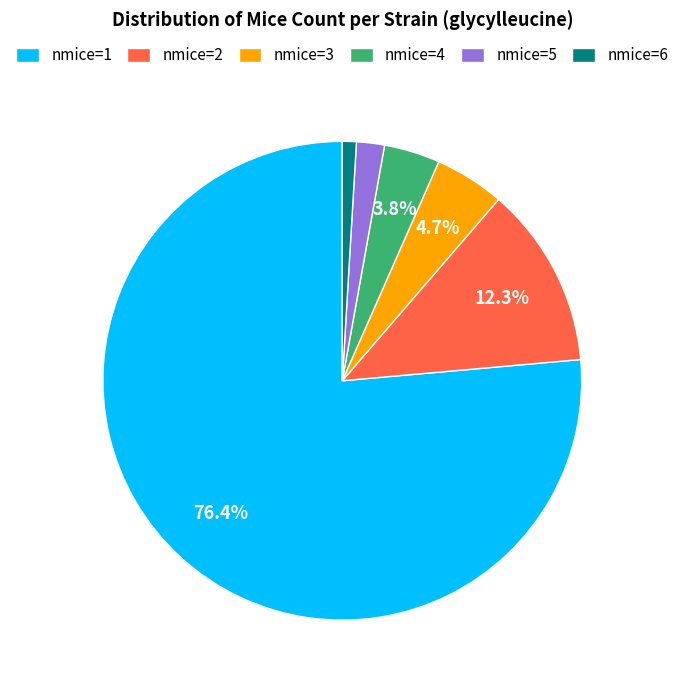

True or false: nmice=2 accounts for 27% of the total.

False